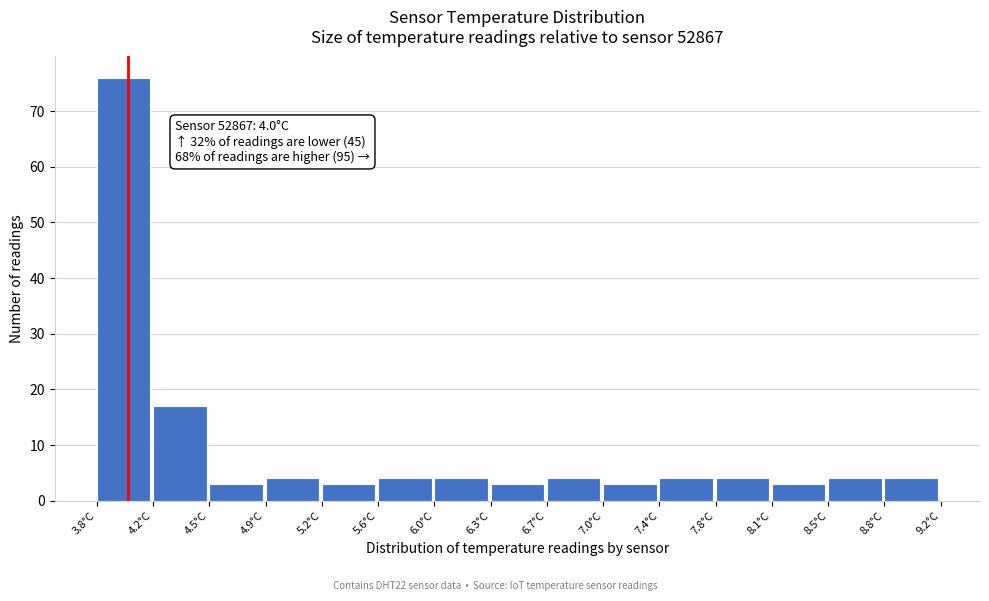

Which range on the x-axis has the tallest bar?

3.80 to 4.16